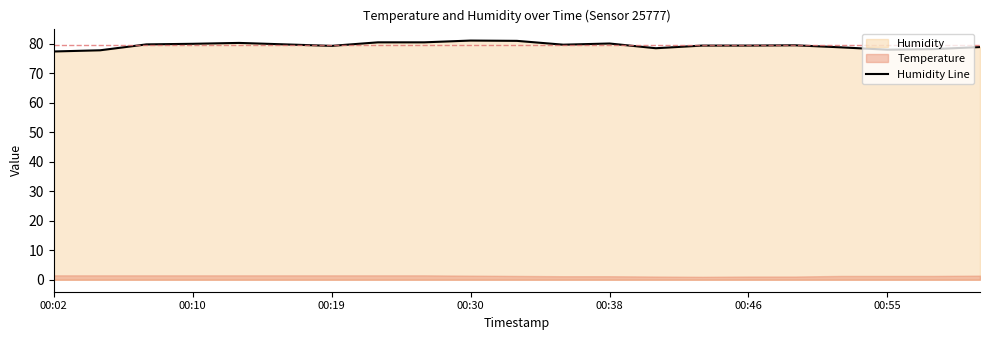

What is the maximum value for Humidity Line?

81.1